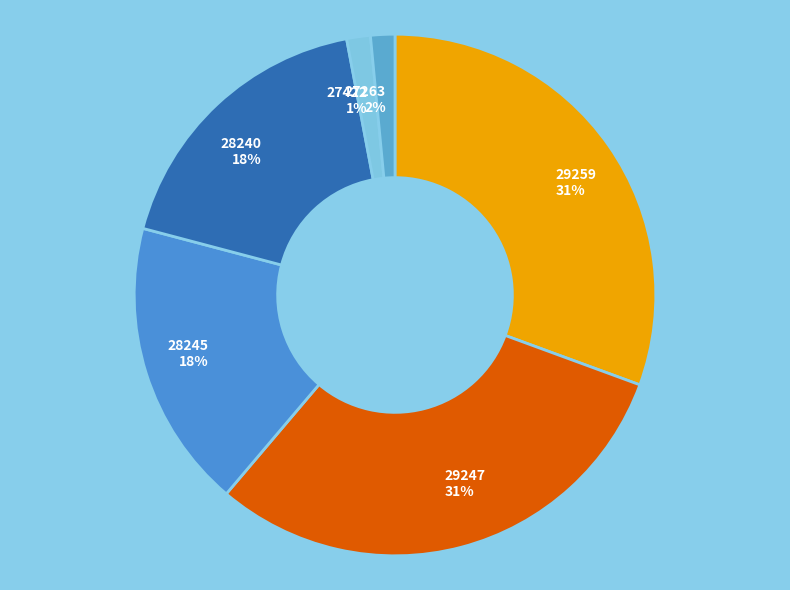

True or false: 29247 accounts for 23% of the total.

False